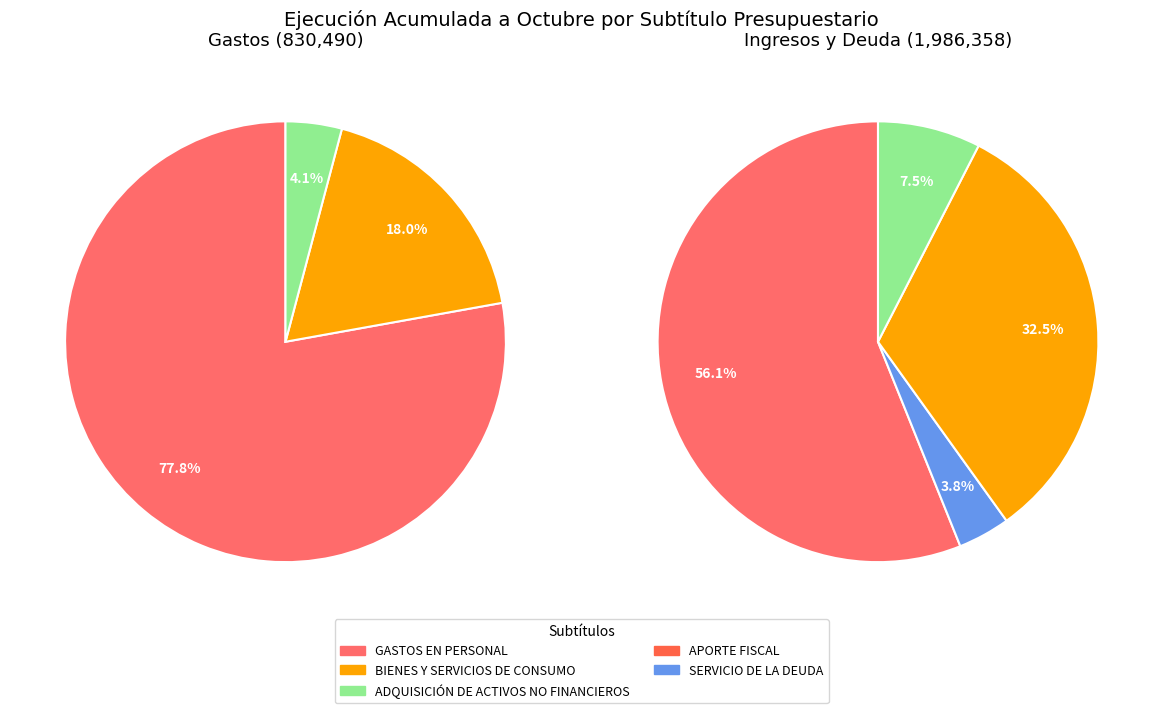

Does ADQUISICIÓN DE ACTIVOS NO FINANCIEROS represent more than half of the total?

No